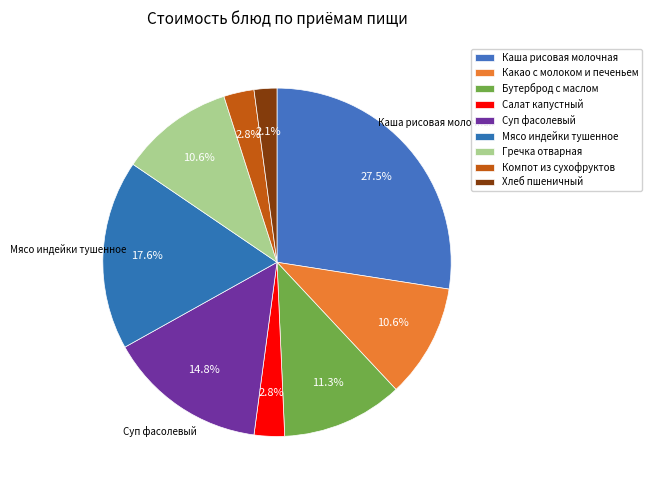

To the nearest percent, what portion does Бутерброд с маслом represent?

11%